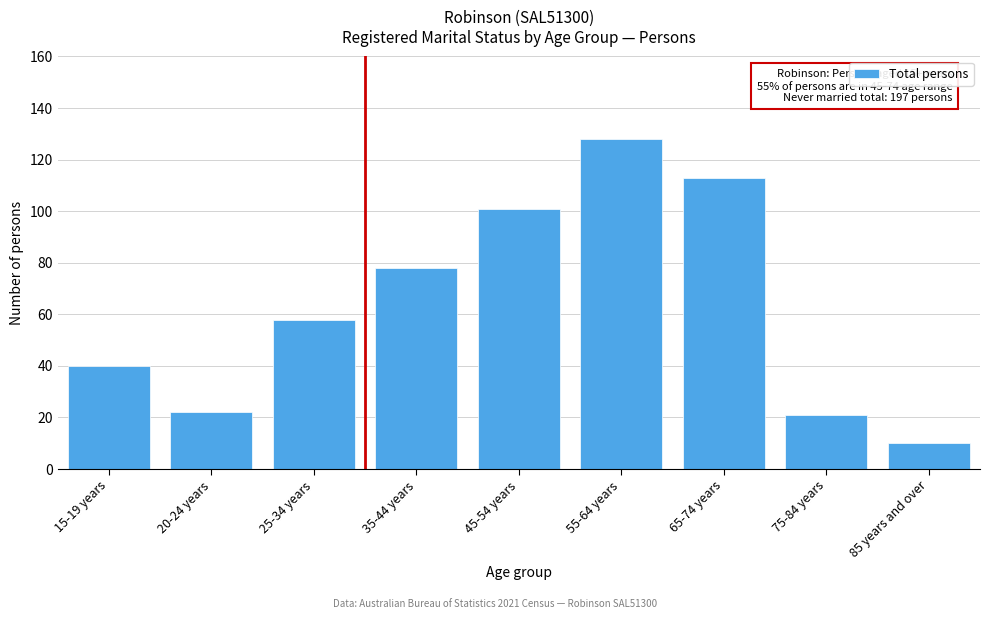

Reading right to left, transcribe all the data shown in this chart.

10	21	113	128	101	78	58	22	40